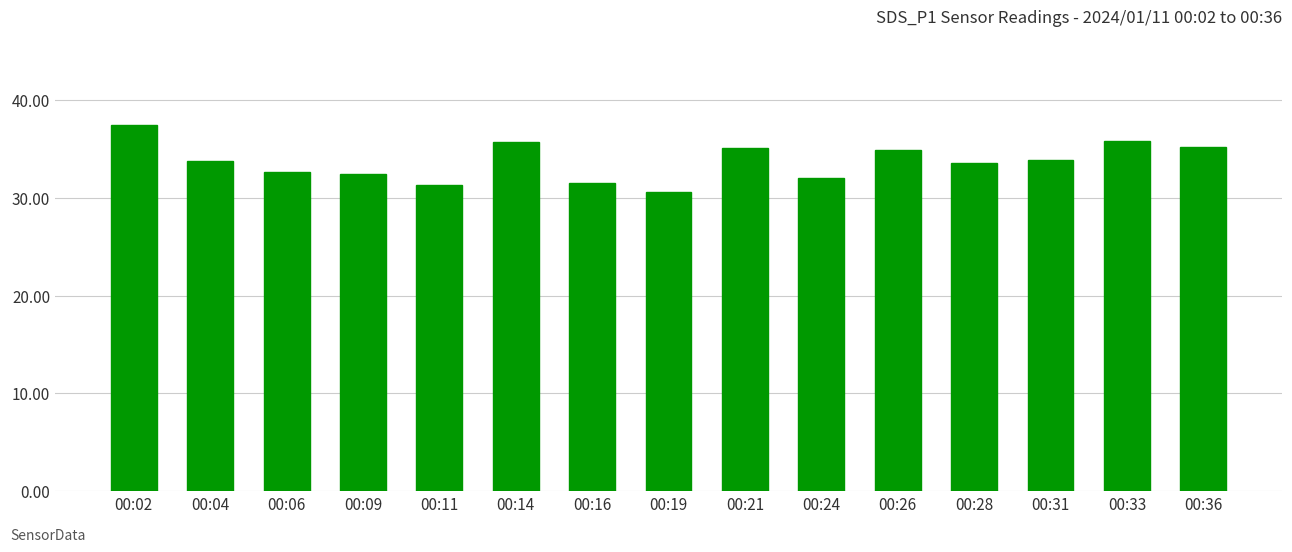

What is the change in value from 00:14 to 00:26?

-0.8